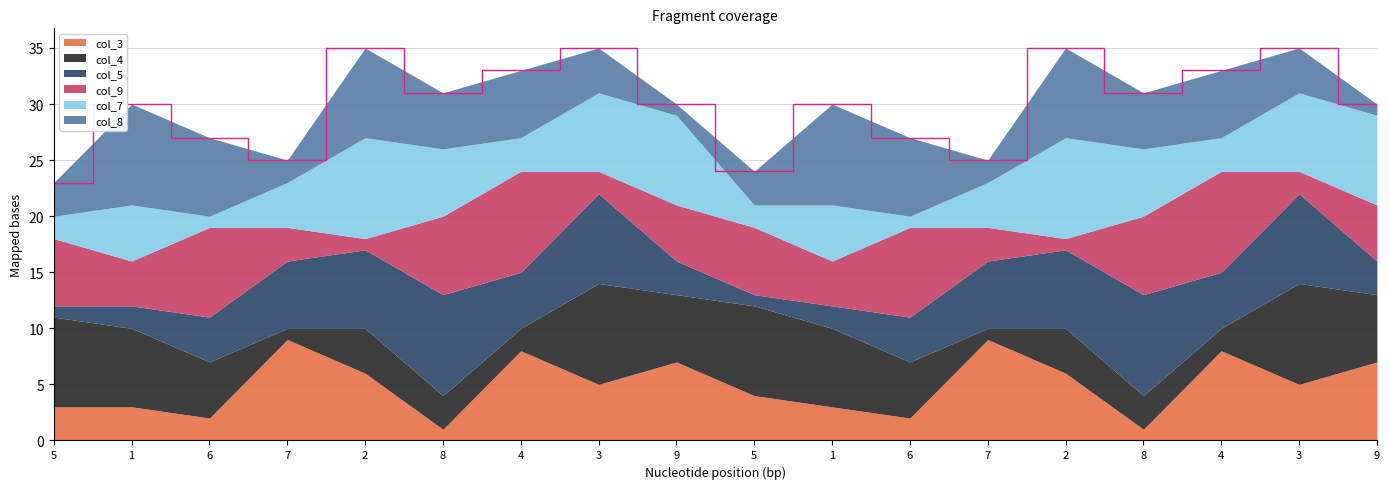

How many distinct data groups are displayed?

6